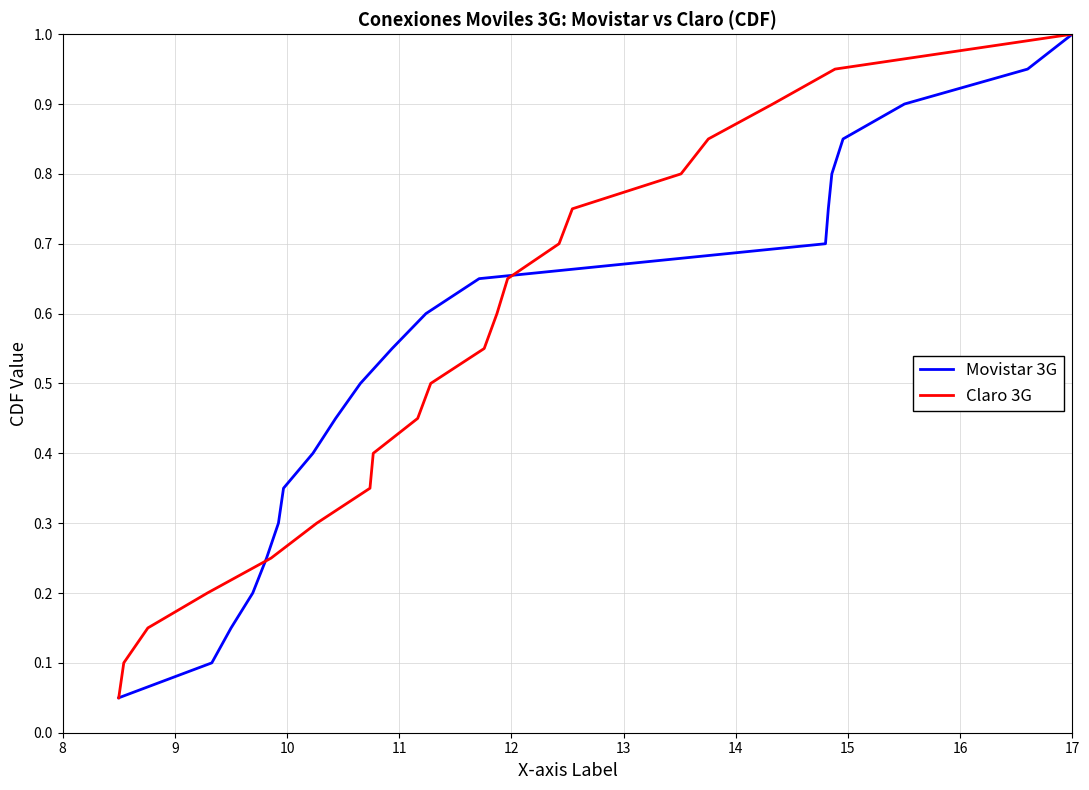

At how many categories does at least one series exceed 0?

20